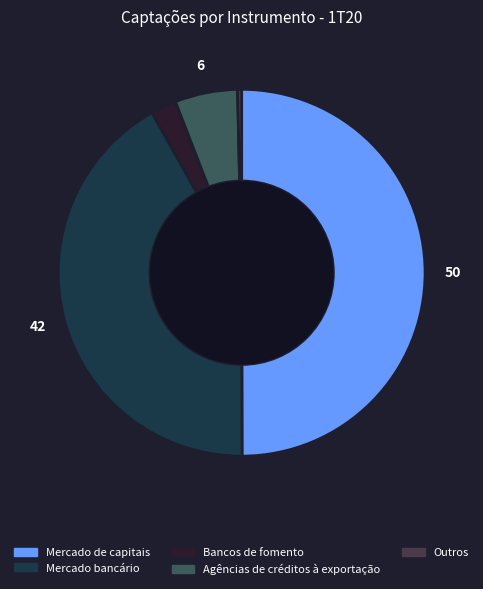

True or false: Agências de créditos à exportação accounts for 6% of the total.

True